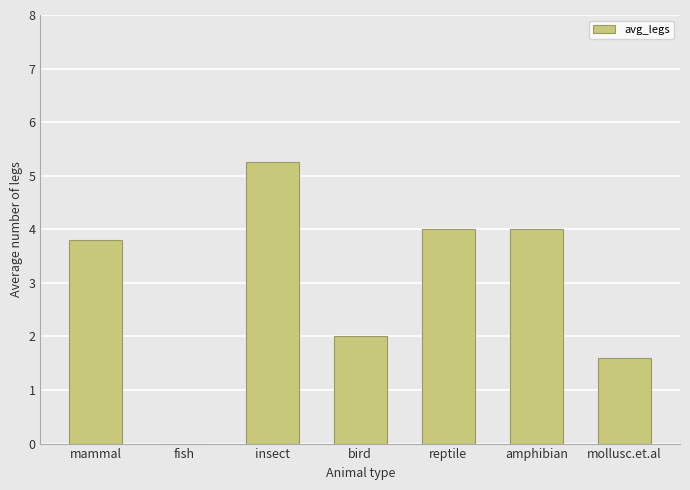

Which category has the highest value across all series?

insect